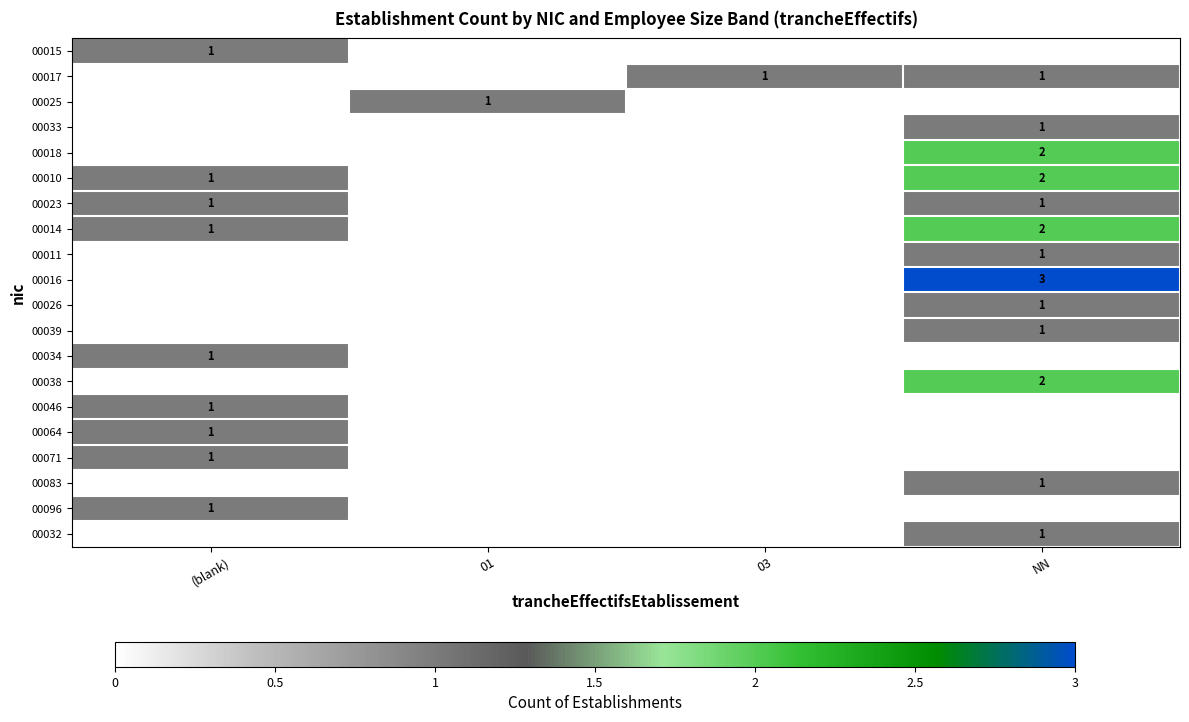

List the series in order of their peak value, highest first.

00016, 00018, 00010, 00014, 00038, 00015, 00017, 00025, 00033, 00023, 00011, 00026, 00039, 00034, 00046, 00064, 00071, 00083, 00096, 00032